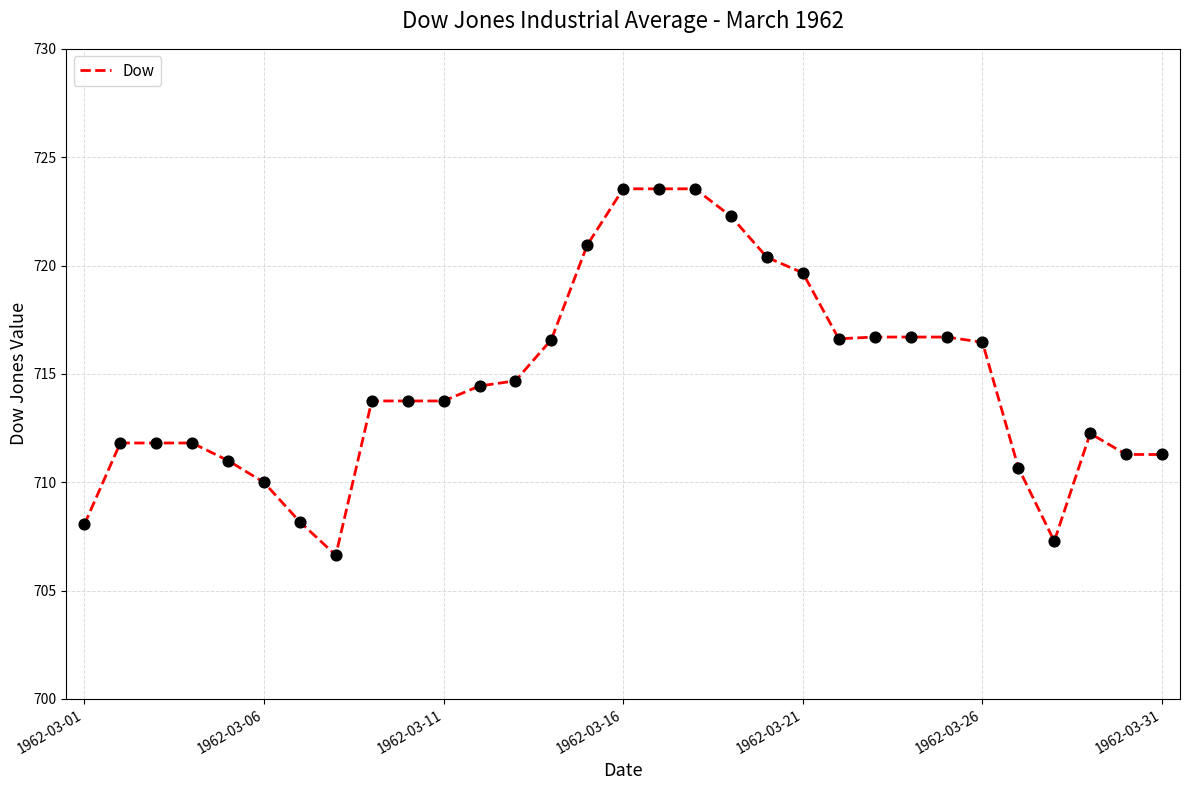

What is the greatest value displayed?

723.5